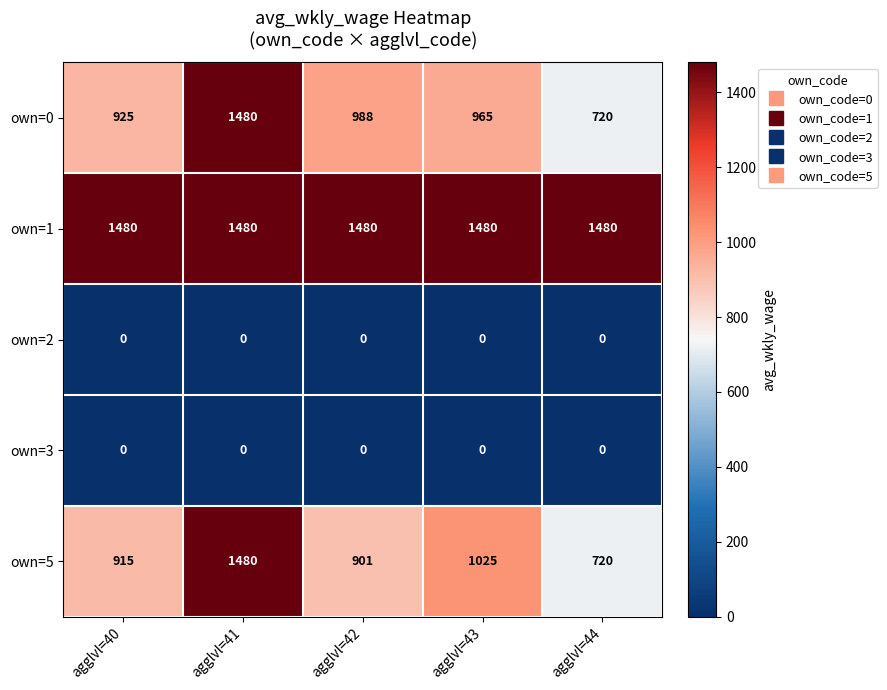

What is the spread (max minus min) of values at agglvl=41?

1480